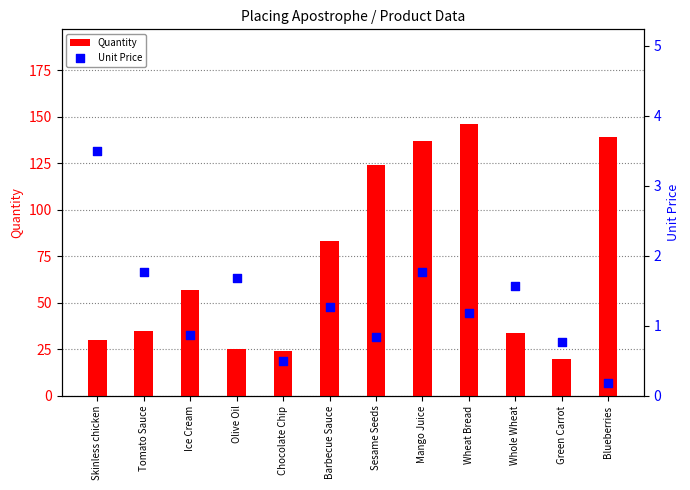

Which series has the largest Y range (max minus min)?

Quantity